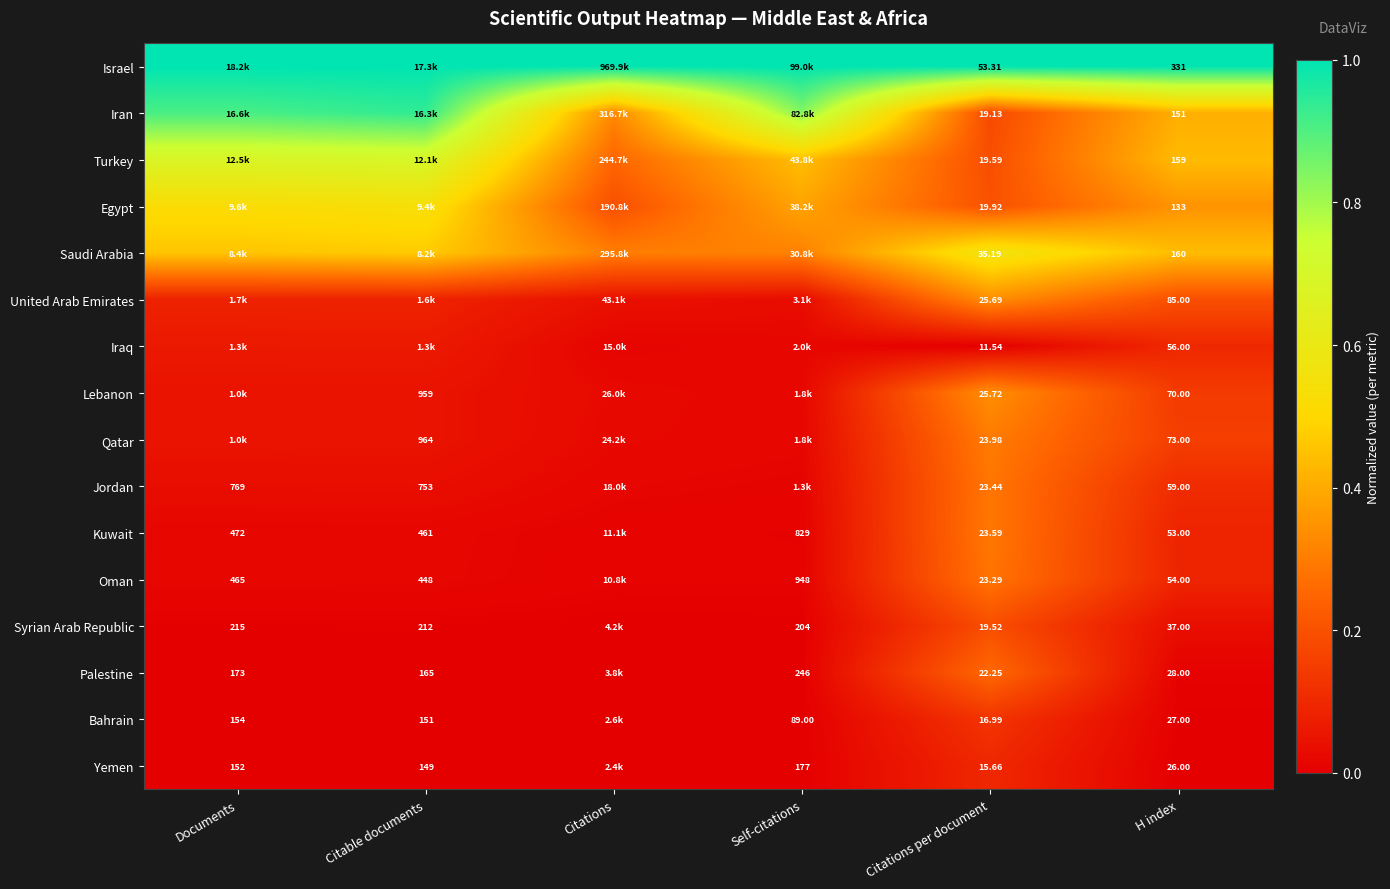

Between Citations per document and H index, which series saw the biggest shift?

Israel